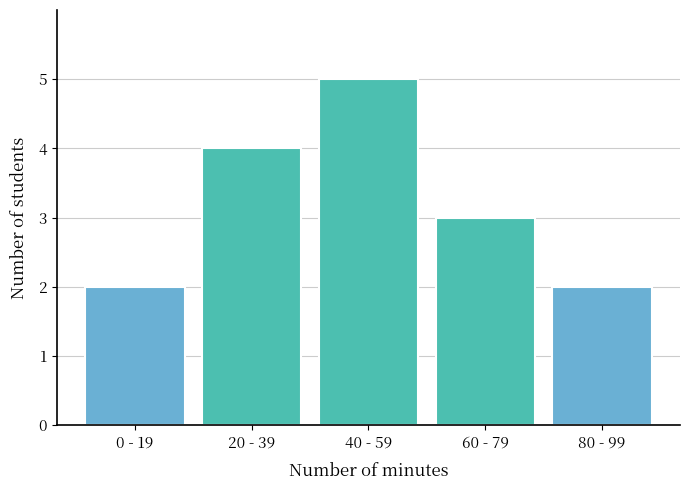

Reading right to left, extract all data points from this chart.

2	3	5	4	2